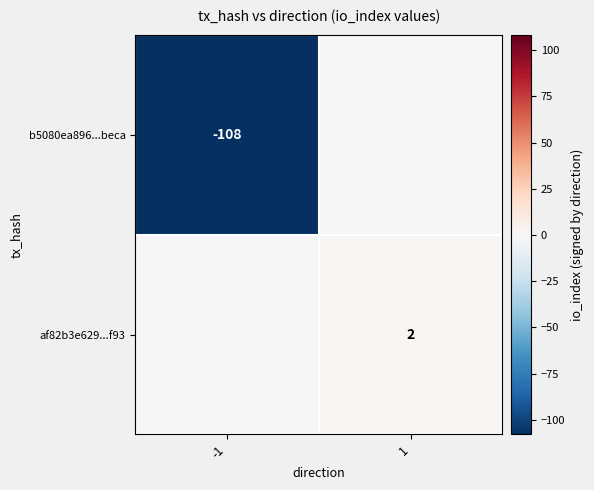

What is the difference between the highest and lowest values at -1?

108